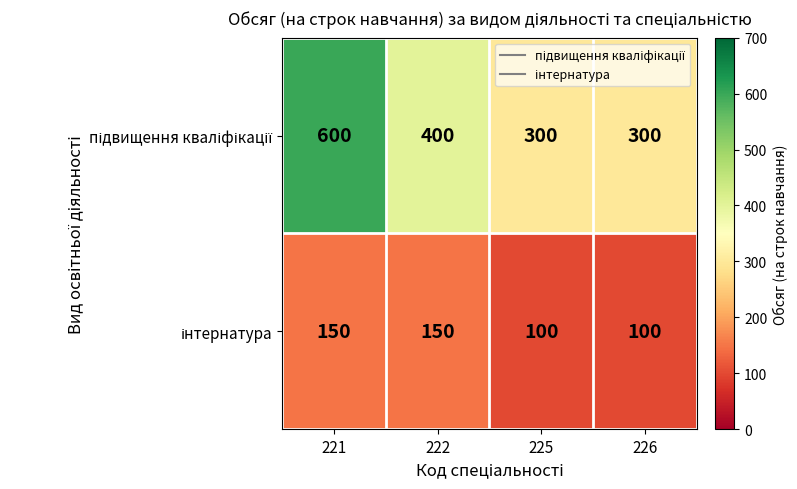

What is the total value across all series at 221?

750